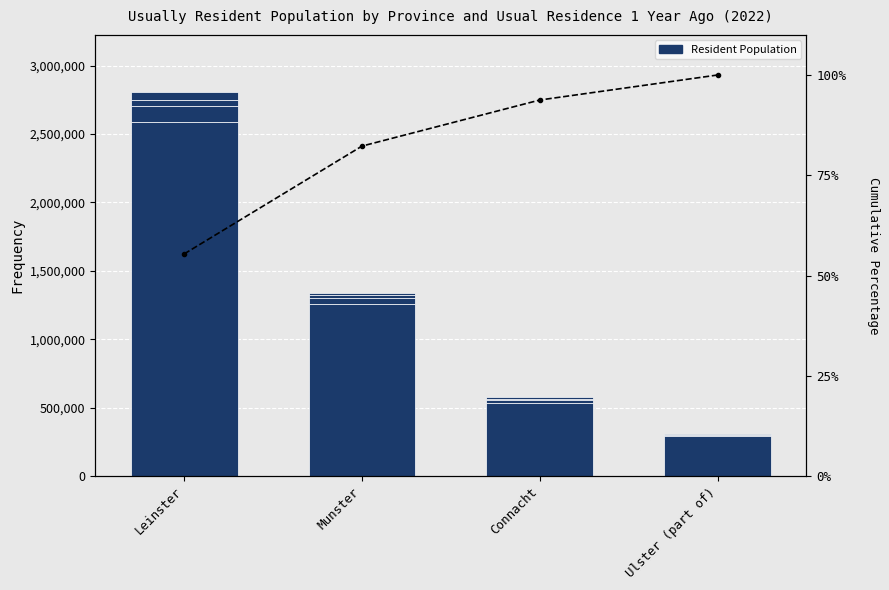

How many groups of bars are there?

4